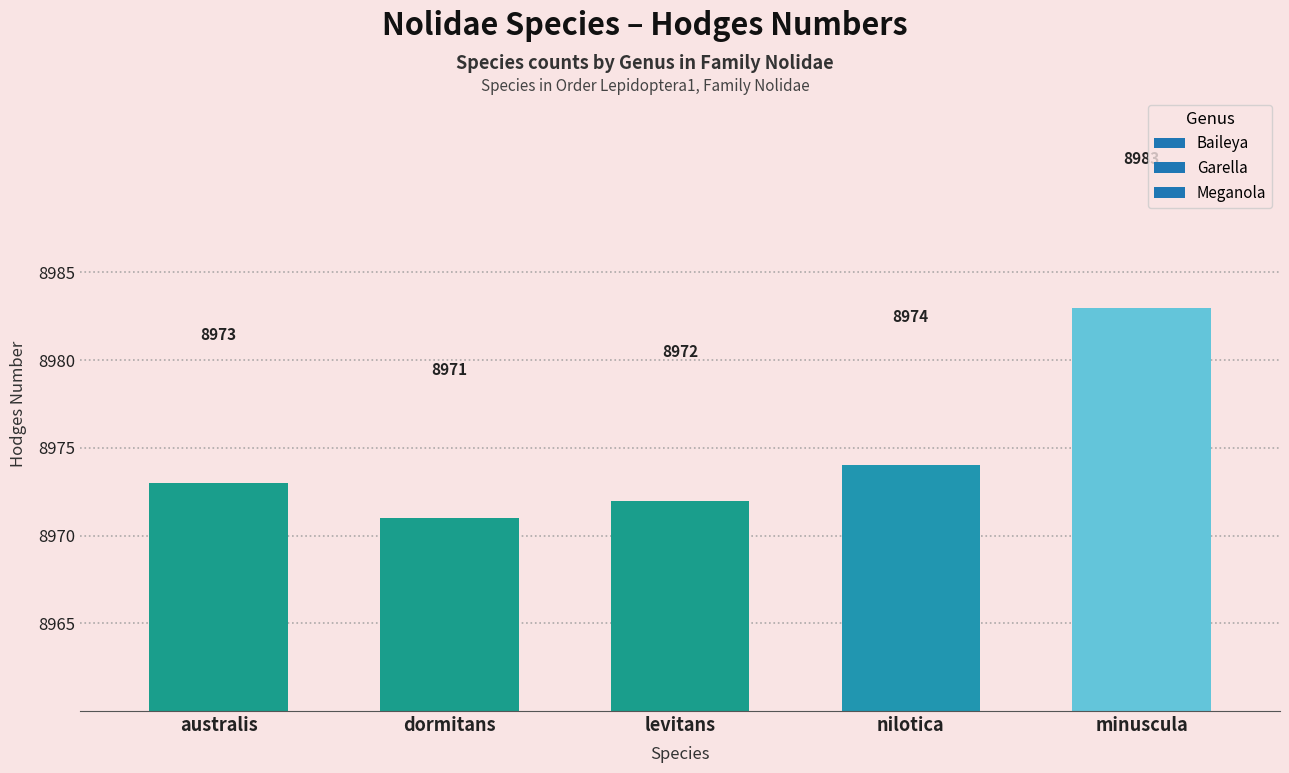

Between australis and dormitans, which is larger?

australis